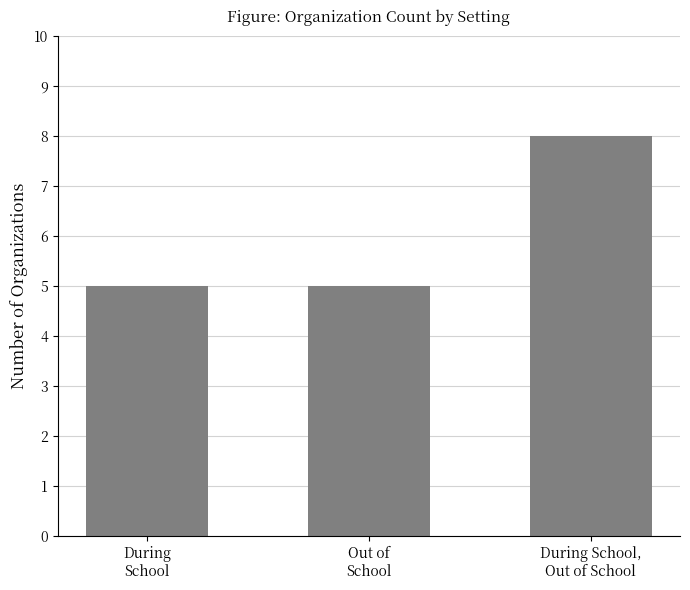

What is the sum of all values?

18